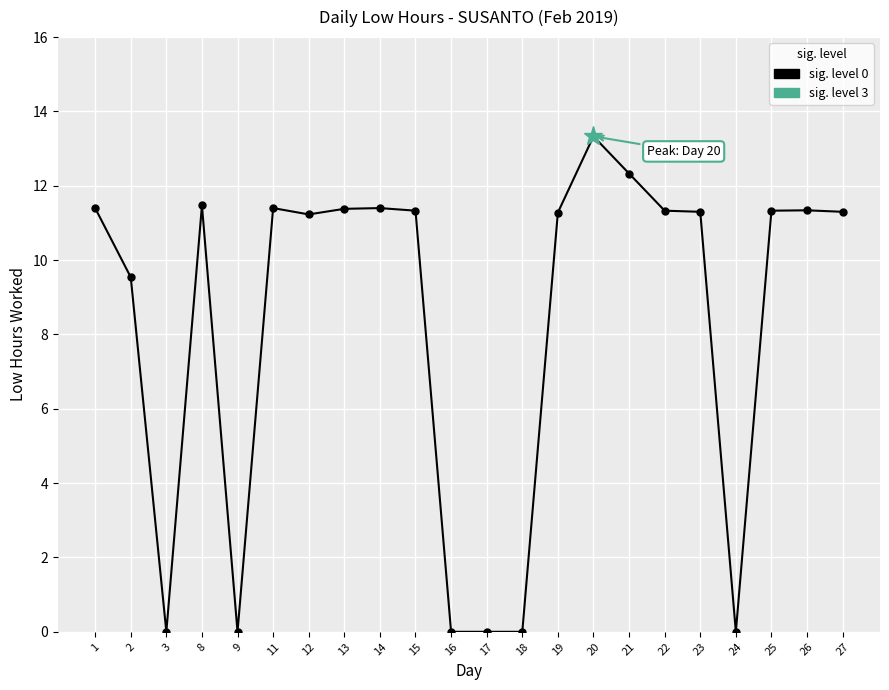

Rank the categories by value from highest to lowest.

20, 21, 8, 1, 11, 14, 13, 26, 15, 22, 25, 23, 27, 19, 12, 2, 3, 9, 16, 17, 18, 24